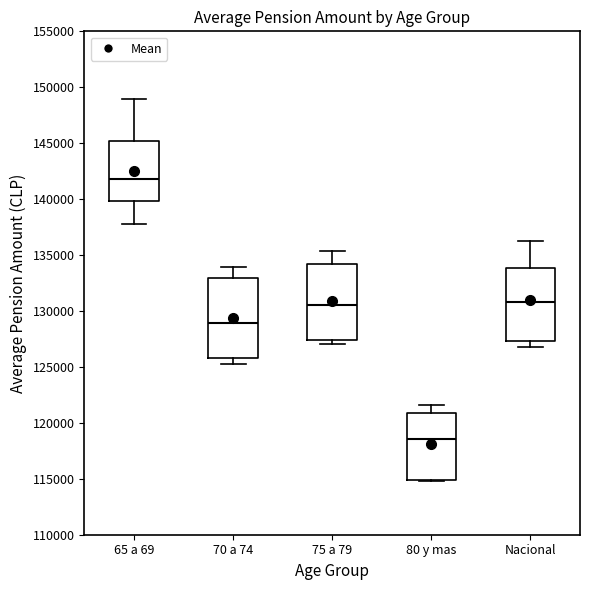

Which box has the lowest median line?

80 y mas